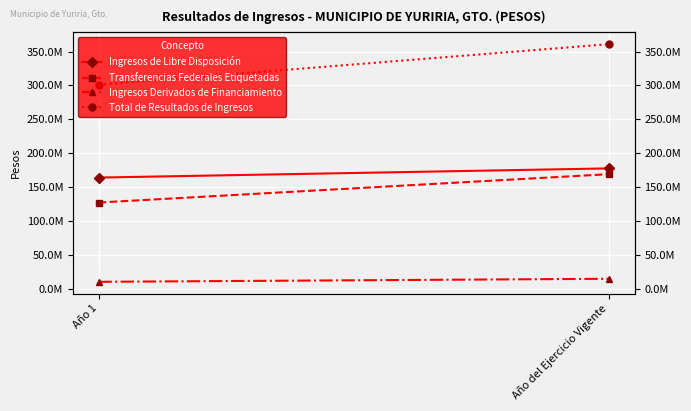

The value of Ingresos Derivados de Financiamiento at Año 1 is 10000000.0. True or false?

True